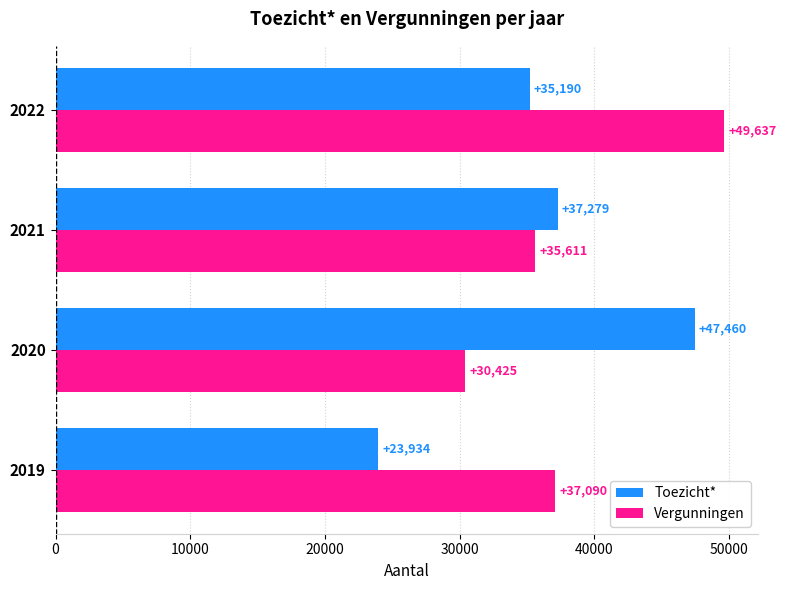

True or false: Toezicht* has a value of 32260 at 2020.

False